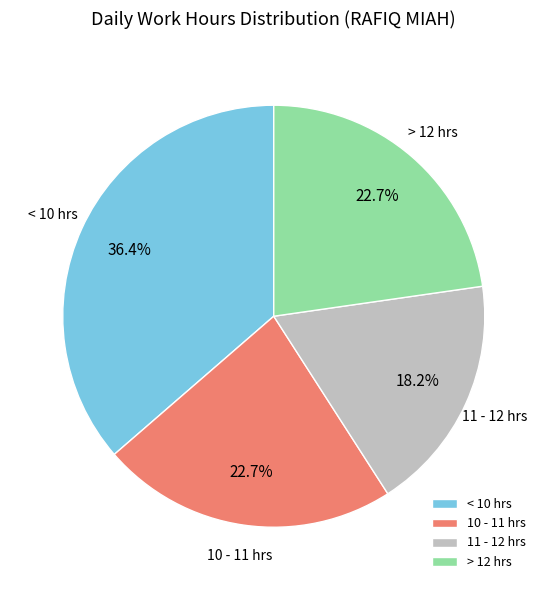

What is the total percentage of < 10 hrs and 10 - 11 hrs?

59.1%